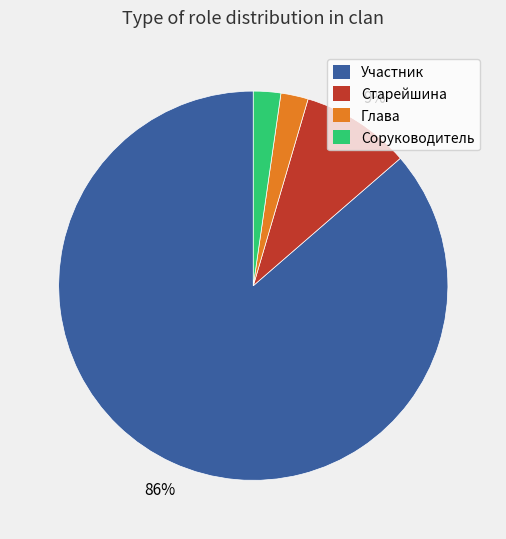

What is the majority slice?

Участник